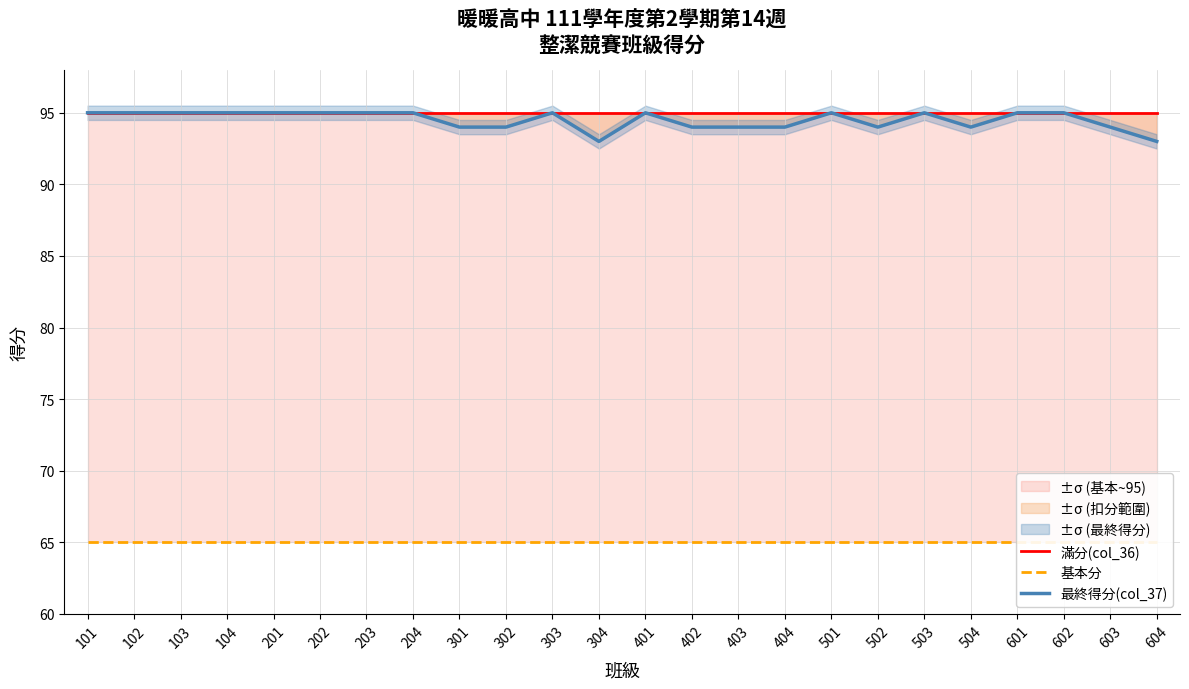

What is the value of the 滿分(col_36) point at the 20th from the left?

95